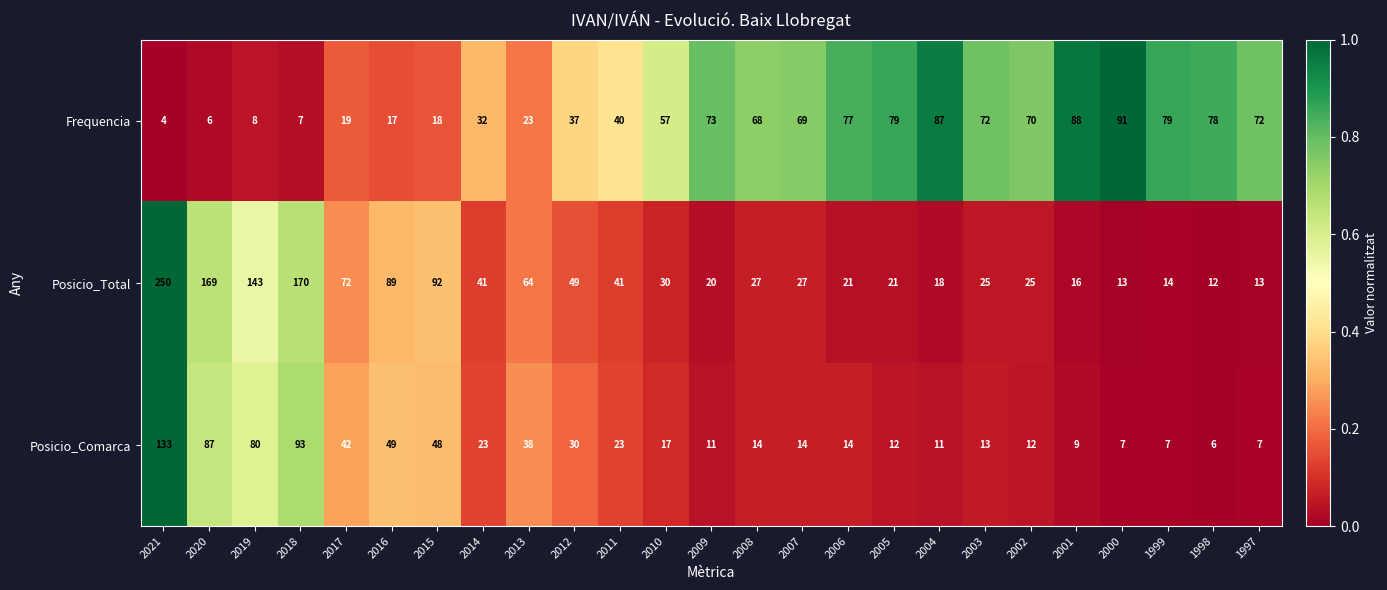

Which series has the largest range (max minus min)?

Posicio_Total